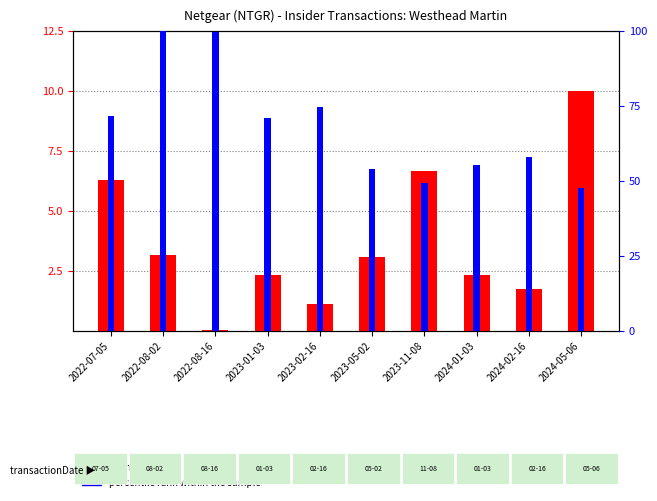

The count series shows 2.3 at 2024-01-03. True or false?

True